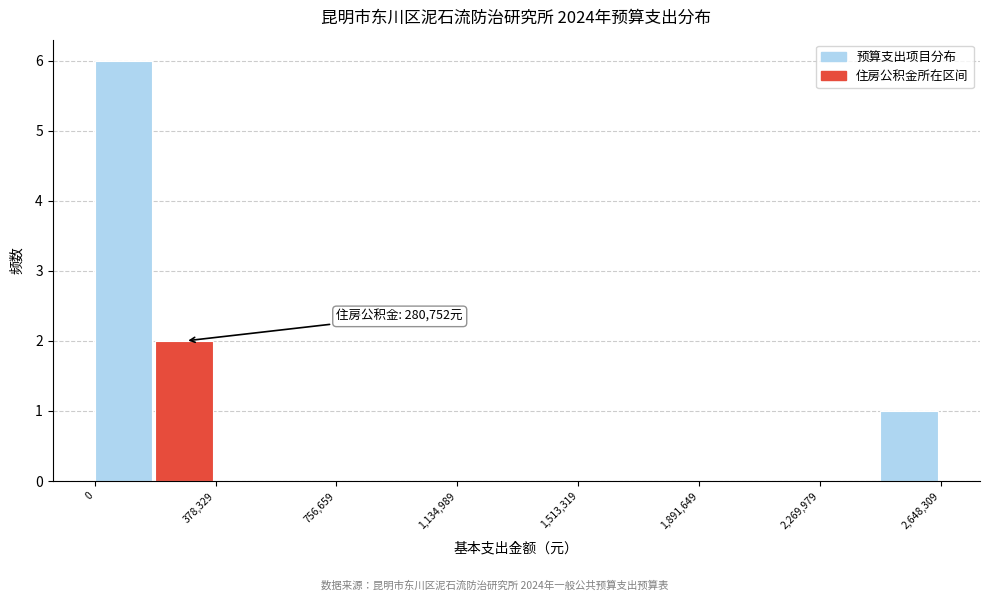

Around what value on the x-axis is the tallest bar? Give the approximate position of its centre, as read against the axis.

100000